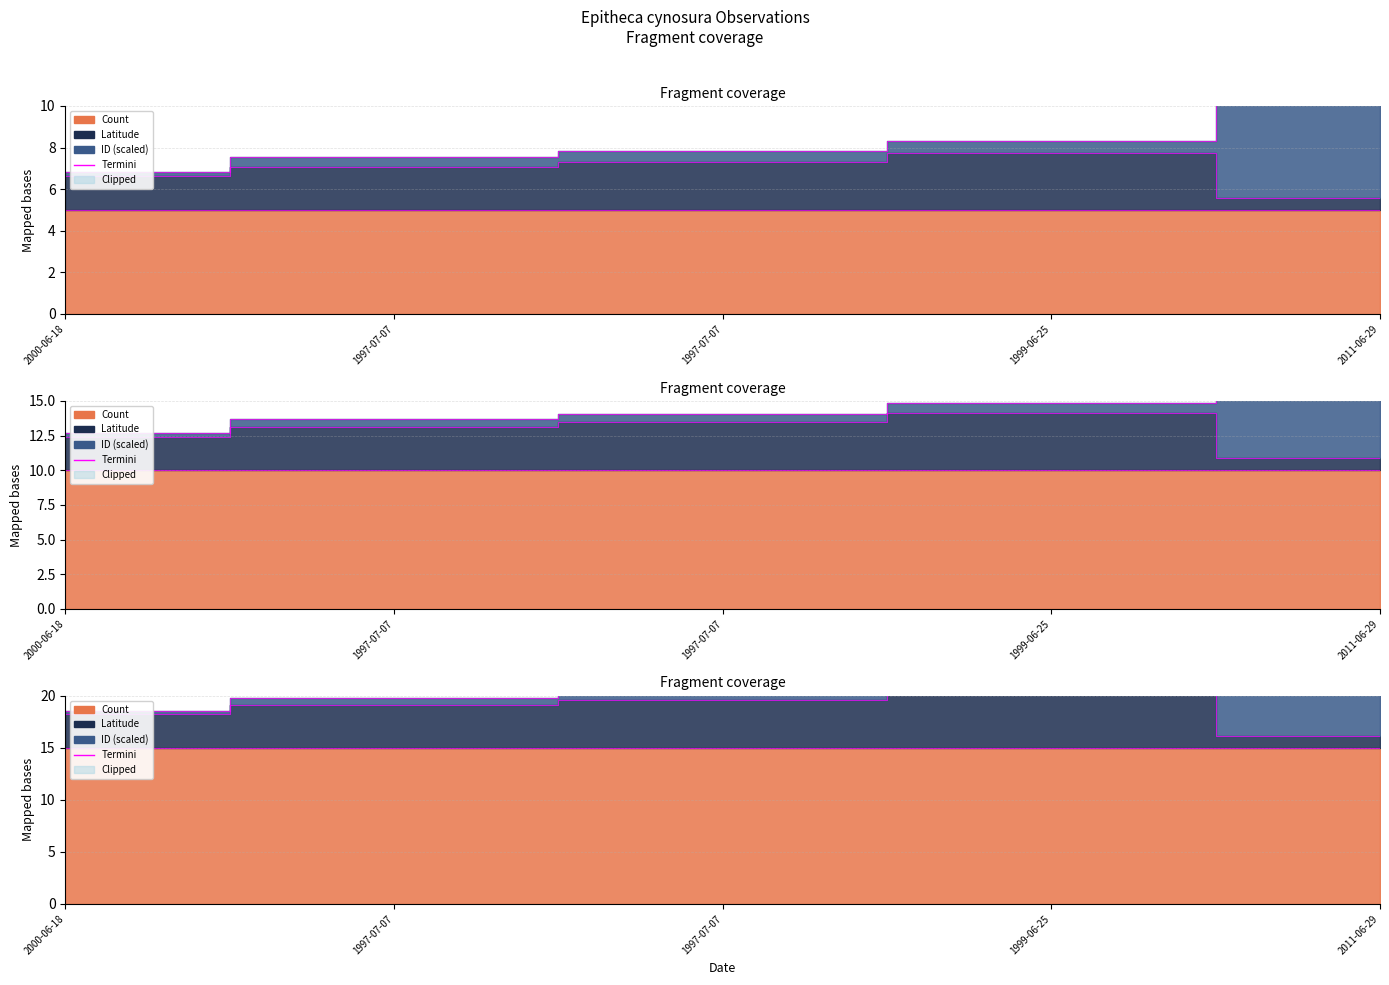

Which series has the largest range (max minus min)?

ID